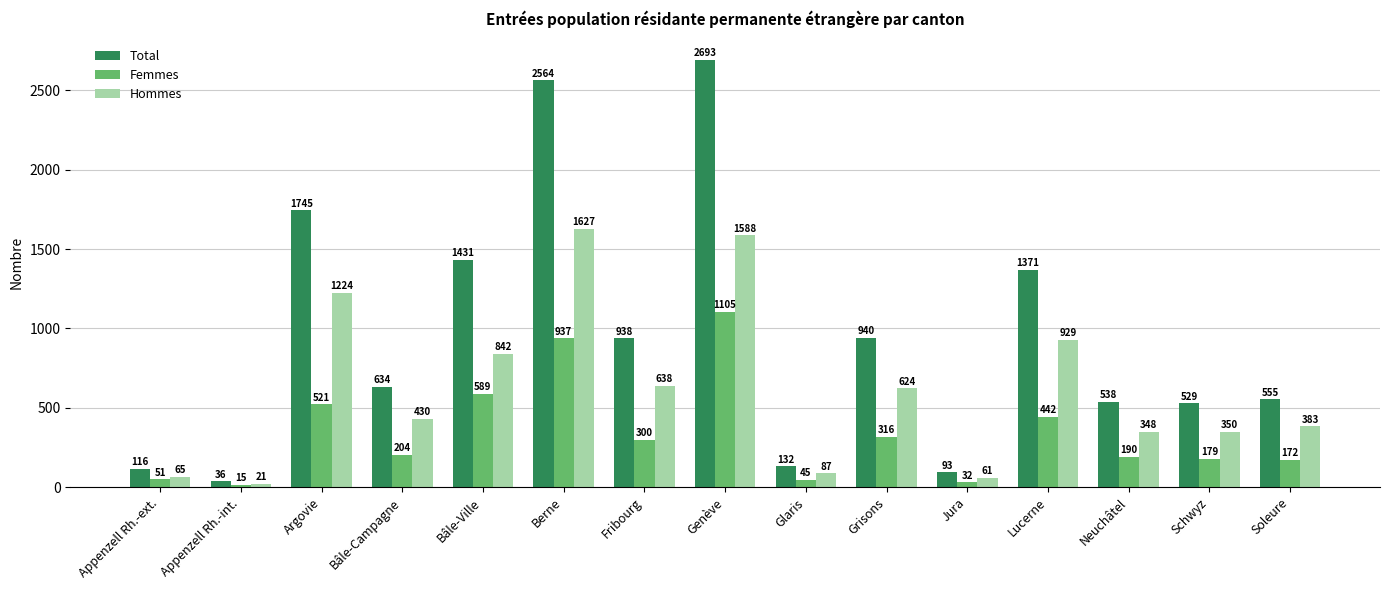

List the series in order of their overall mean, lowest first.

Femmes, Hommes, Total